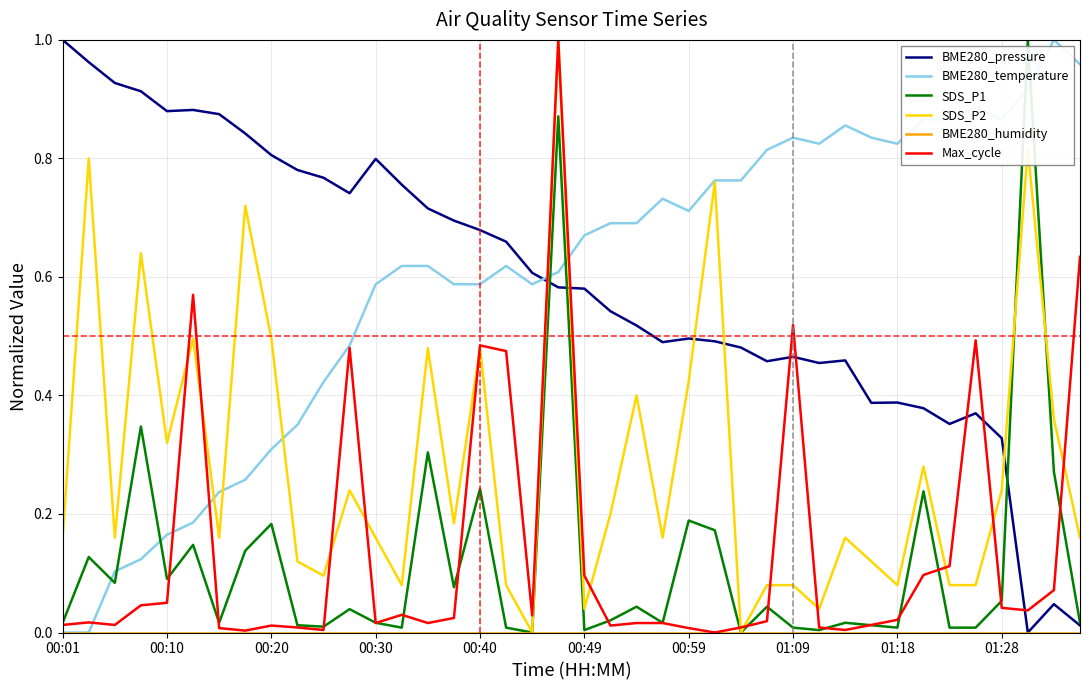

How many distinct data groups are displayed?

6